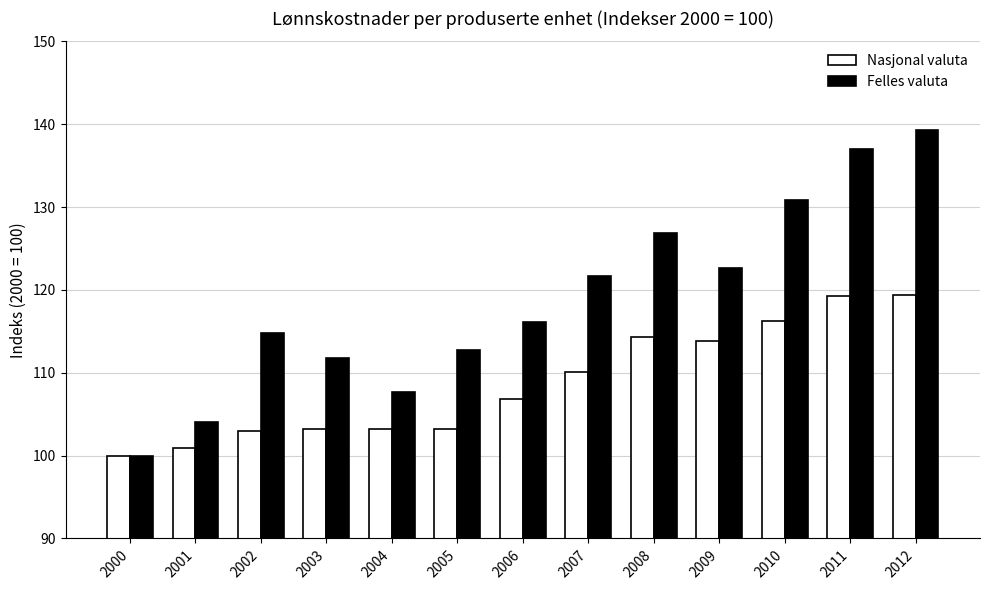

What is the value of the Nasjonal valuta bar at the 5th from the left?

103.2